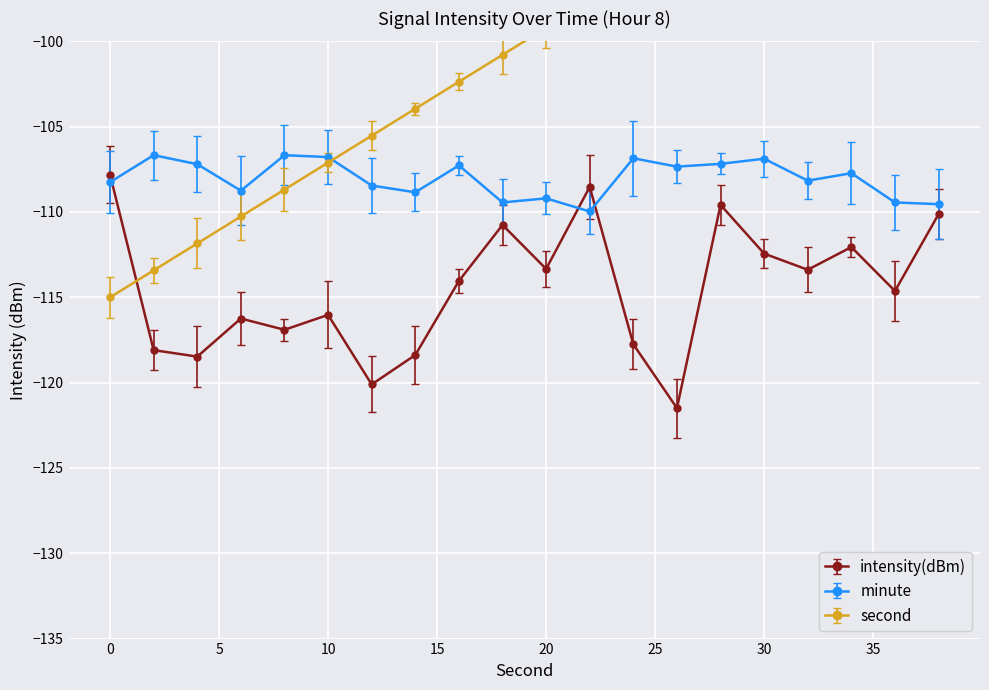

The second series shows -144.3 at 34. True or false?

False